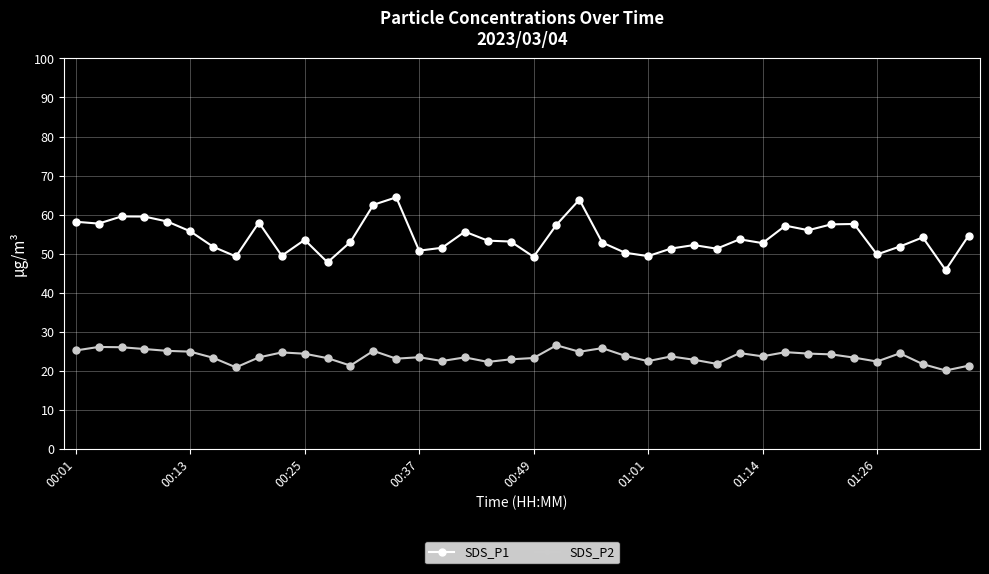

True or false: SDS_P1 has more than 1 interior local peaks.

True